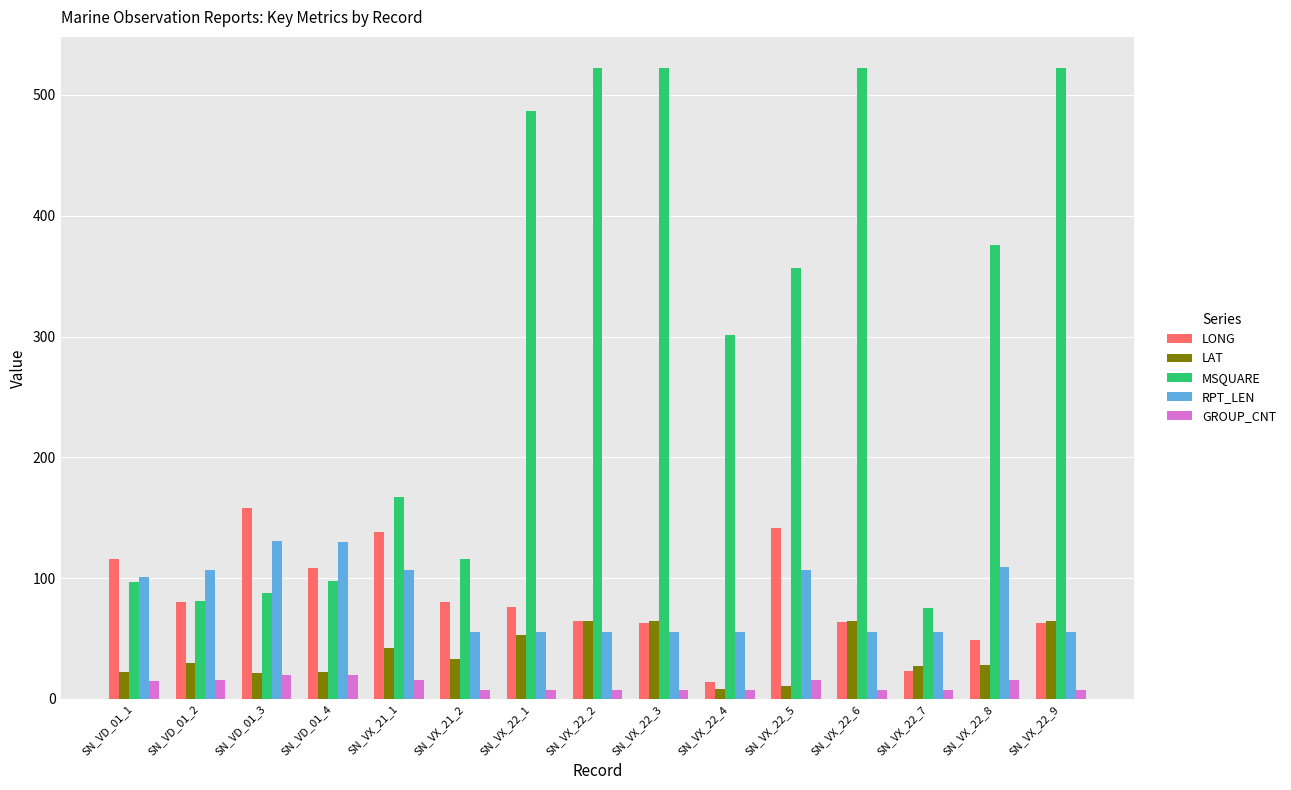

Which category has the lowest value in the LONG series?

SN_VX_22_4